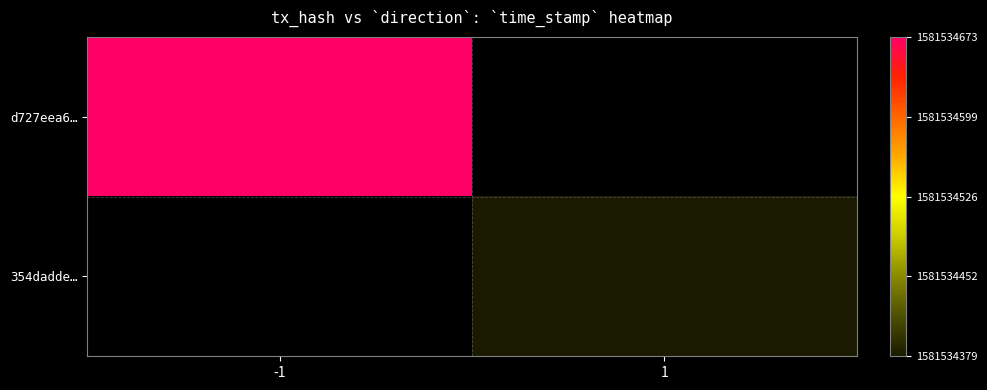

True or false: 354dadde6071980d51709cc414e0ea182a6aeac has a value of 1581534379 at 1.

True